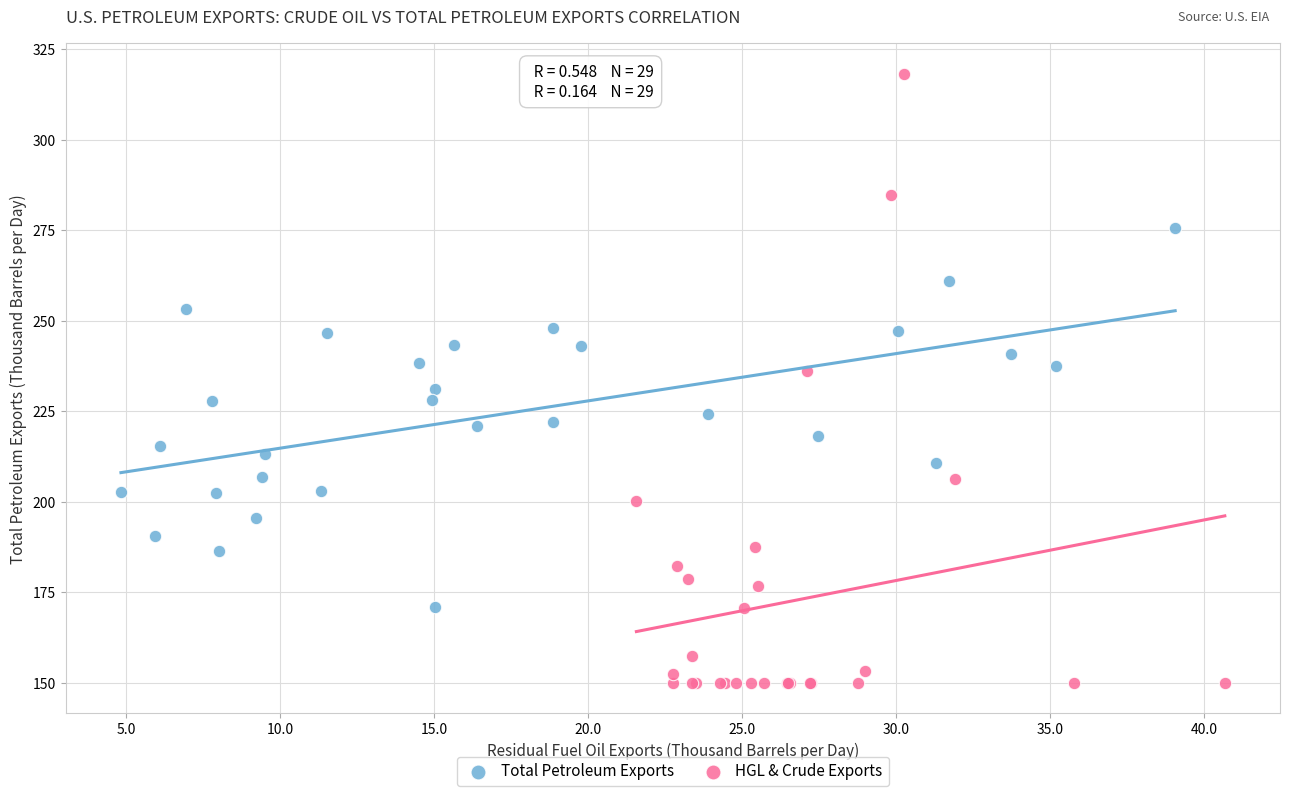

Which series contains the highest Y value?

HGL & Crude Exports